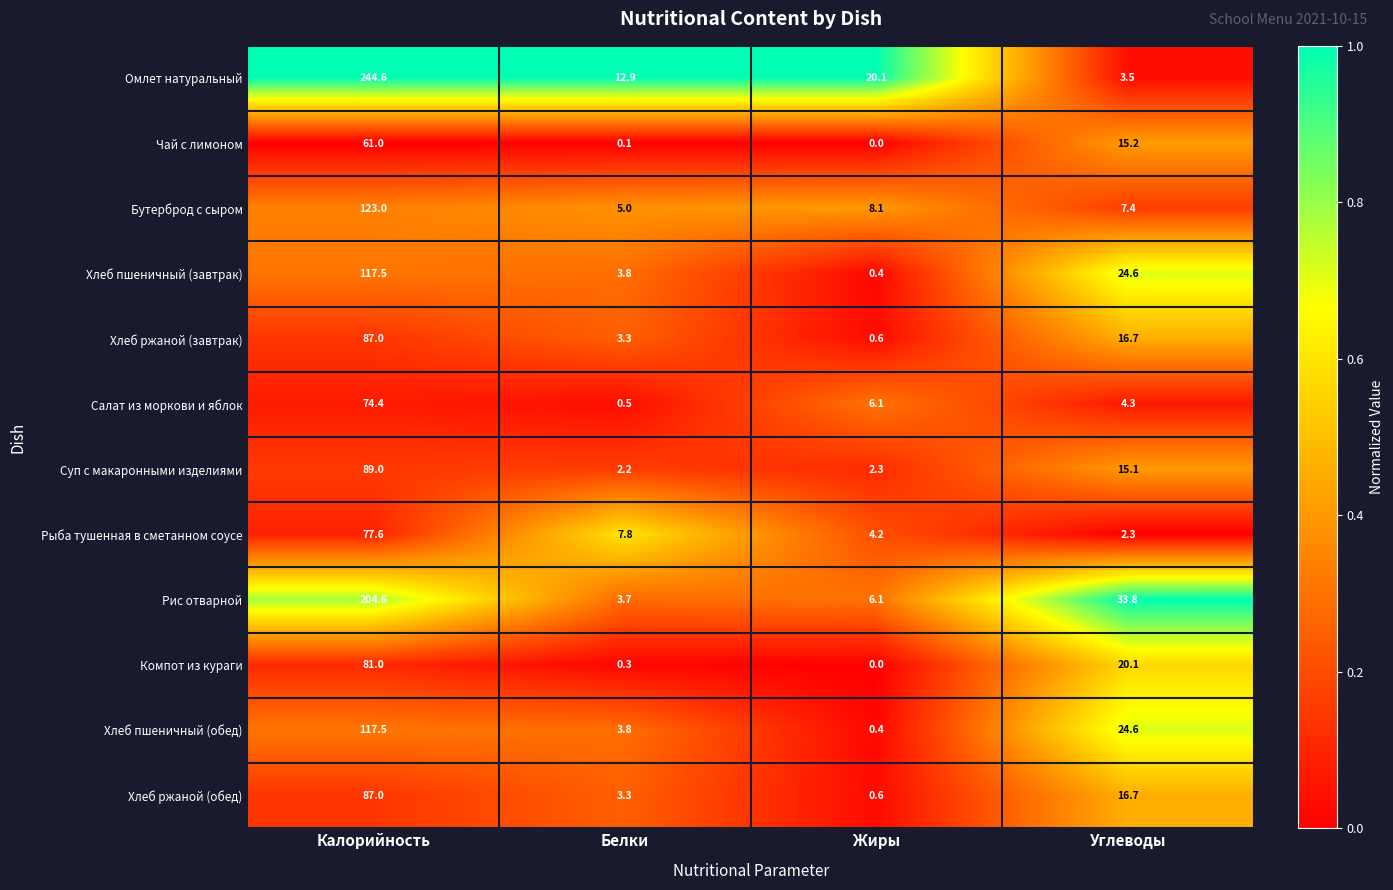

Which series has the widest spread of values?

Омлет натуральный